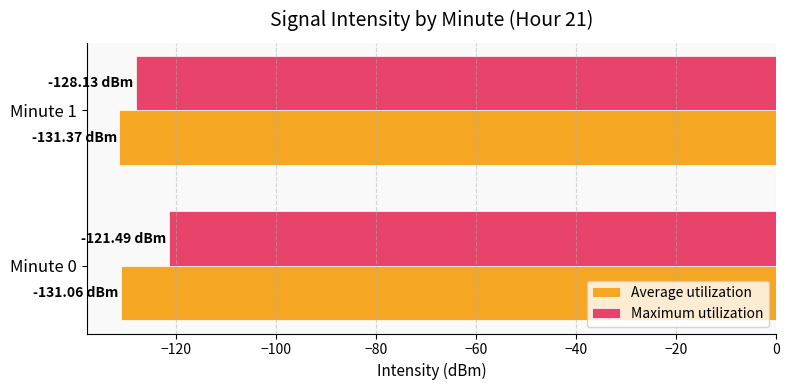

What is the sum of all Maximum utilization values?

-249.6